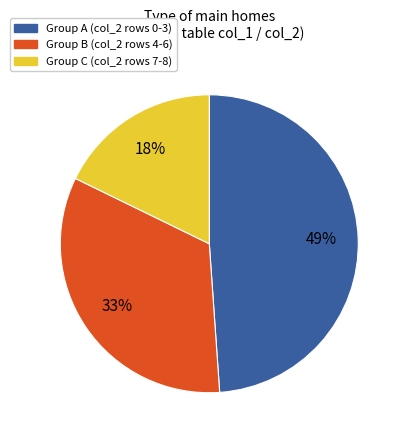

Is it true that Group A (col_2 rows 0-3) is 41% of the pie?

False